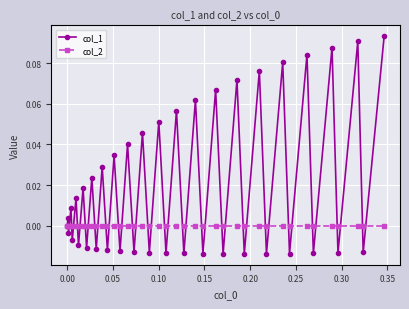

Rank the series by their average value, from lowest to highest.

col_2, col_1